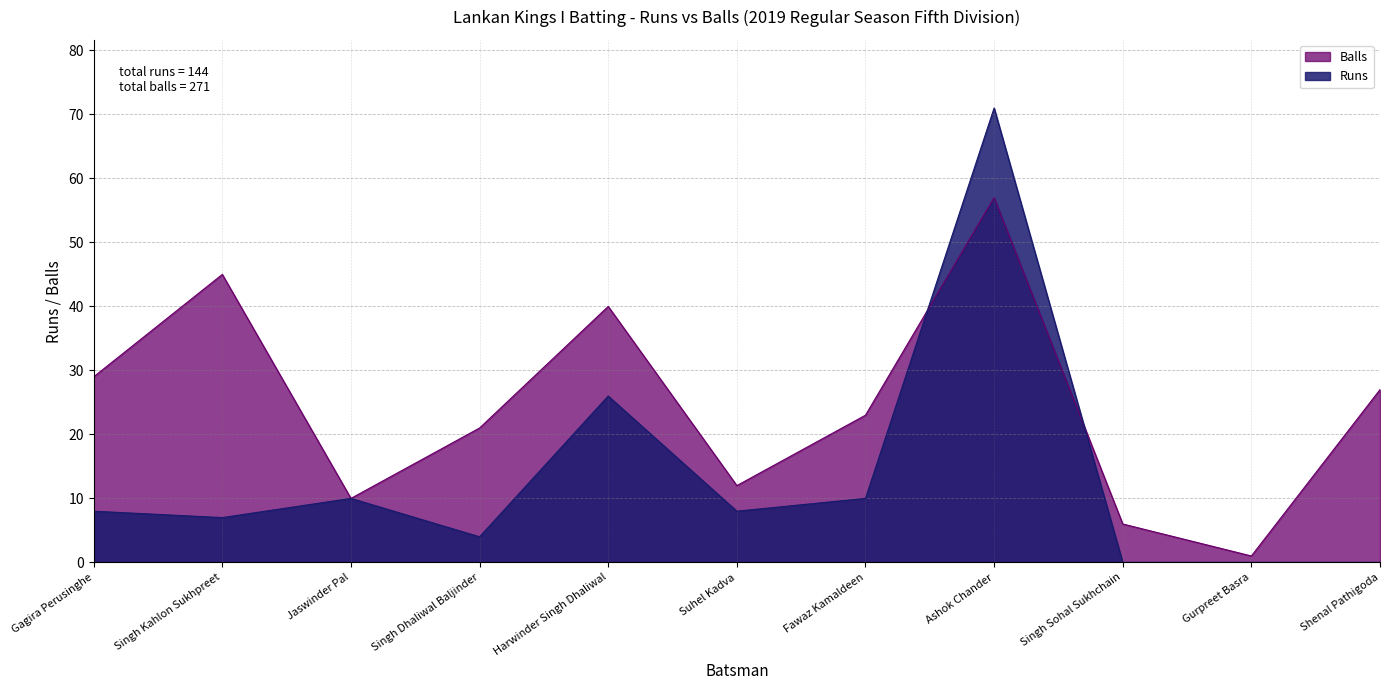

Reading left to right, extract all data points from this chart.

Runs: 8	7	10	4	26	8	10	71	0	0	0
Balls: 29	45	10	21	40	12	23	57	6	1	27